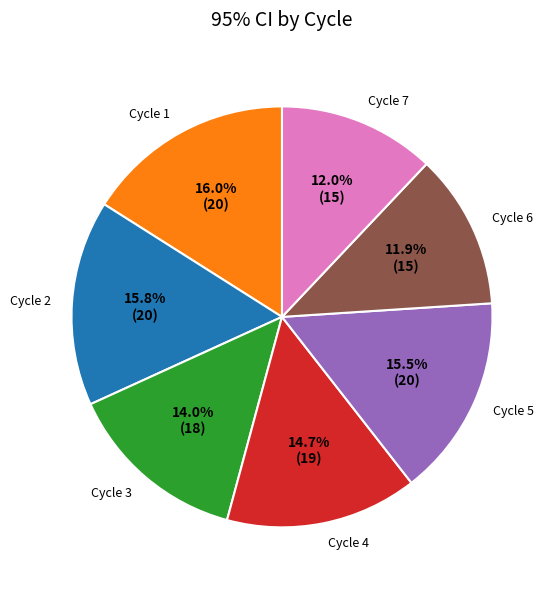

Approximately how many times larger is the value at Cycle 1 compared to Cycle 2?

1.0